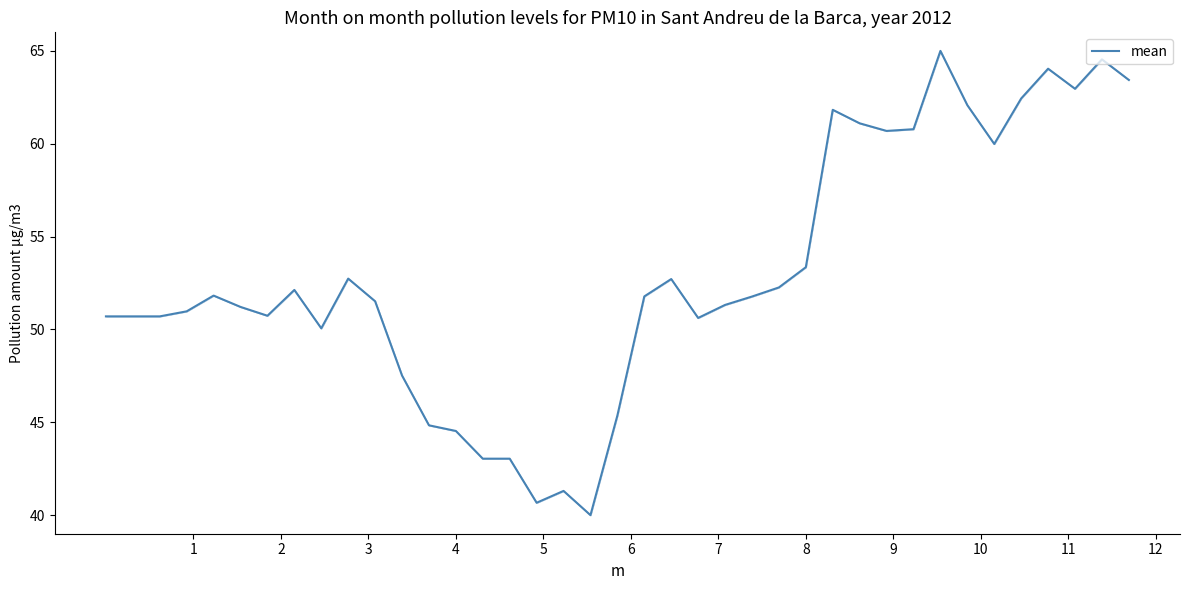

What is the maximum value shown in the chart?

65.0